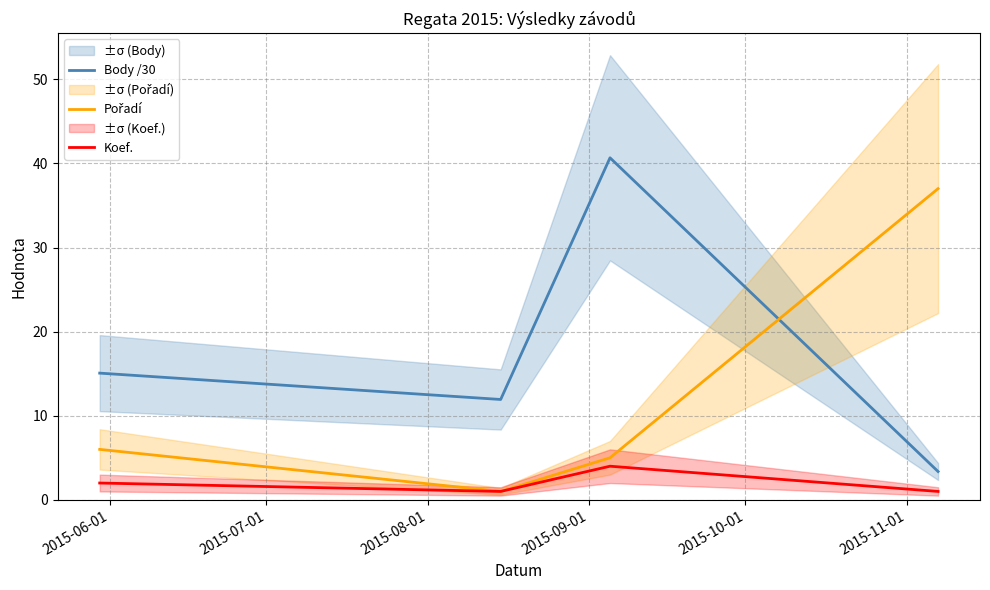

What is the greatest value displayed?

40.7